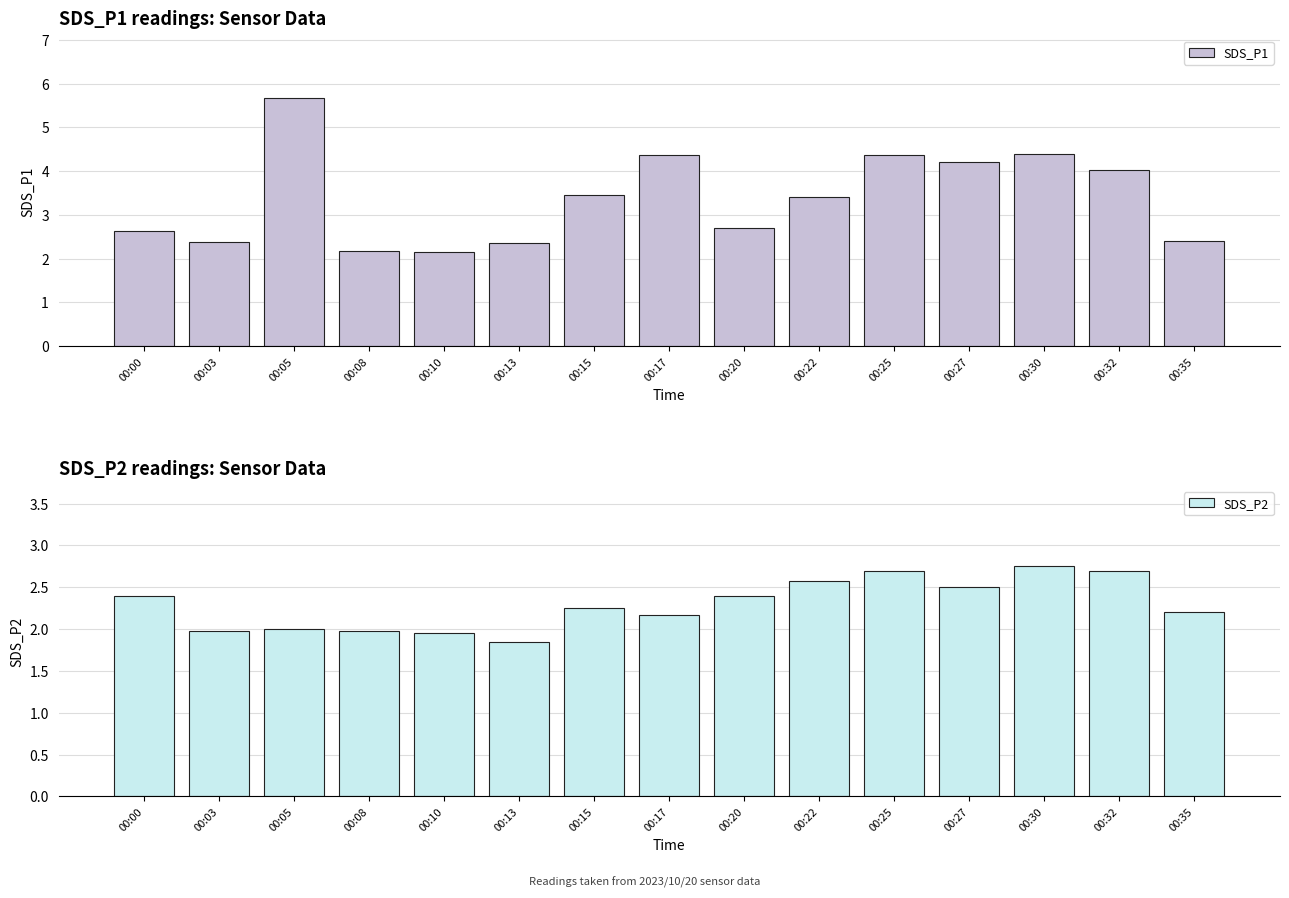

What is the value of the SDS_P1 bar at the 10th from the left?

3.4